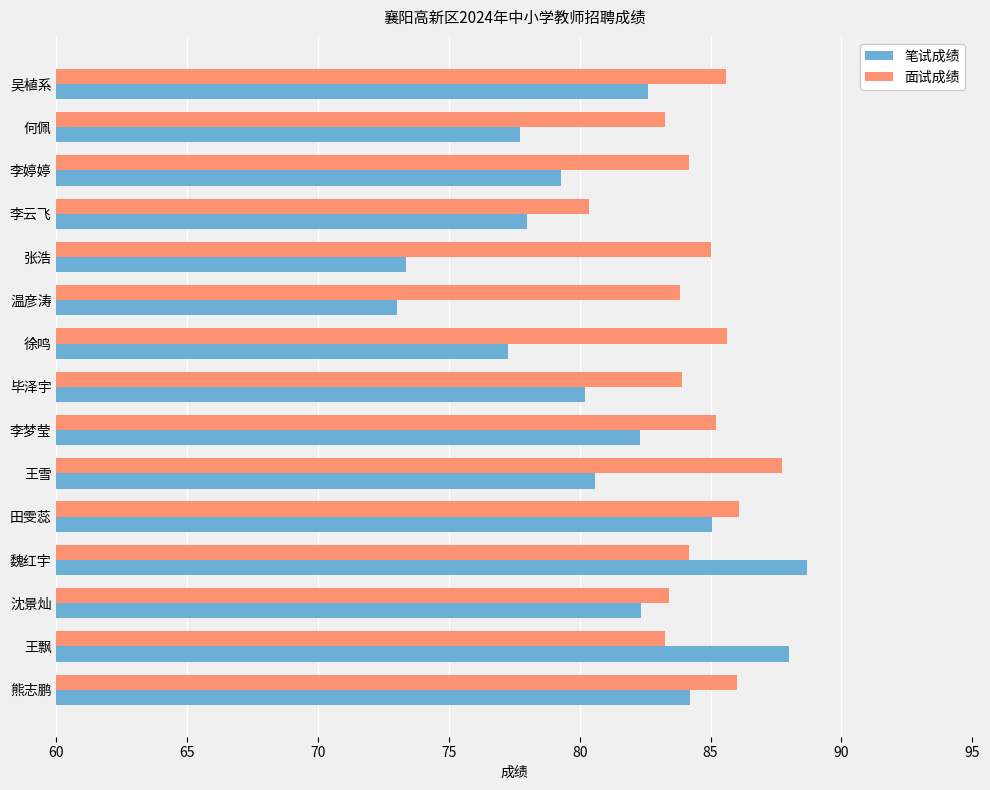

At how many categories does at least one series exceed 79?

15